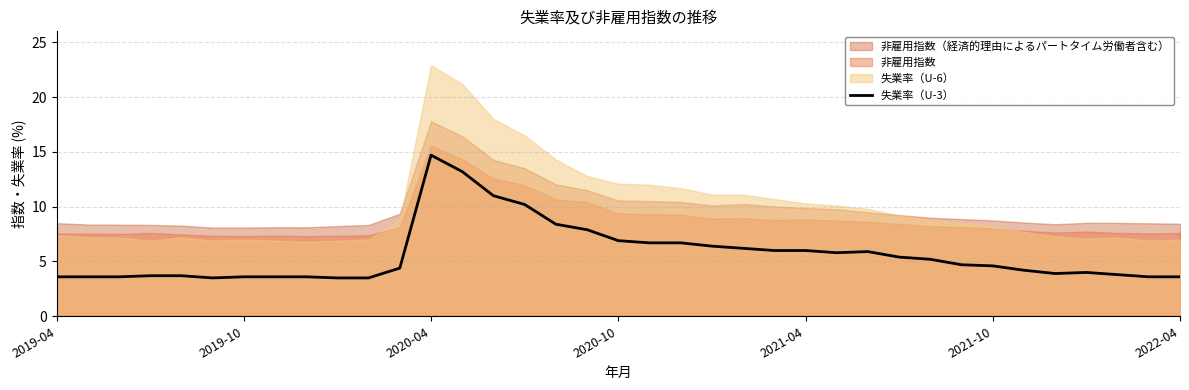

True or false: there are more than 0 points higher than both neighbors.

True